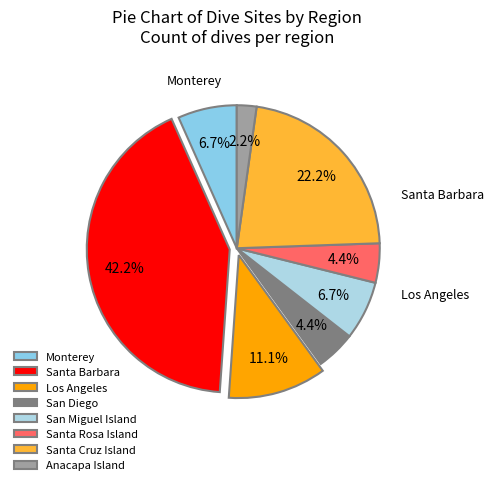

Is there any slice that represents more than half of the pie?

No